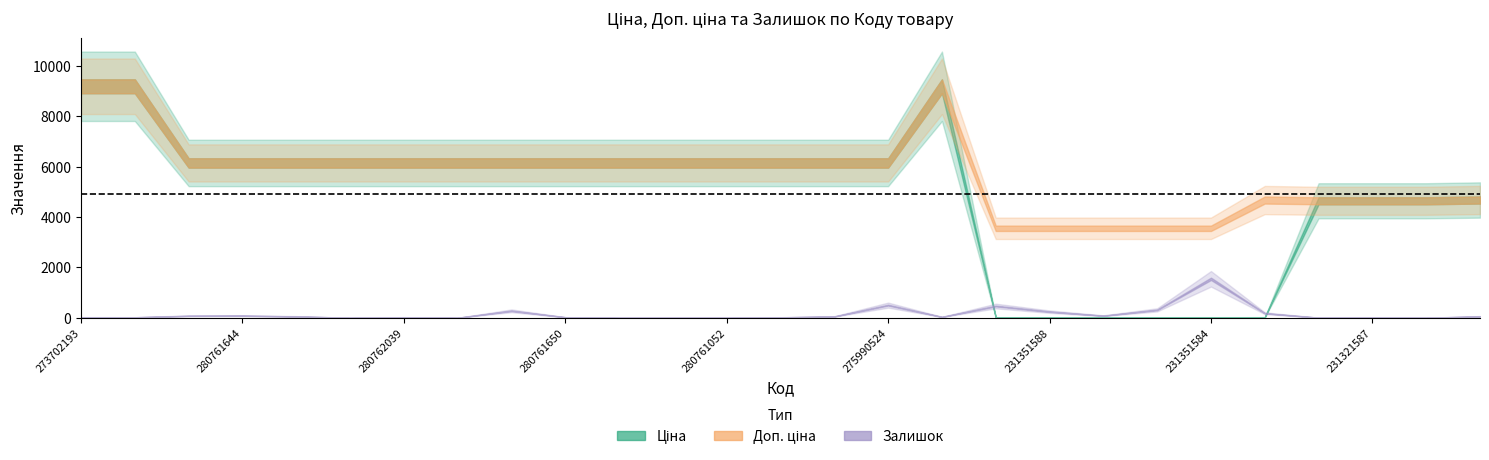

What is the label of the 15th point from the left?

280760486